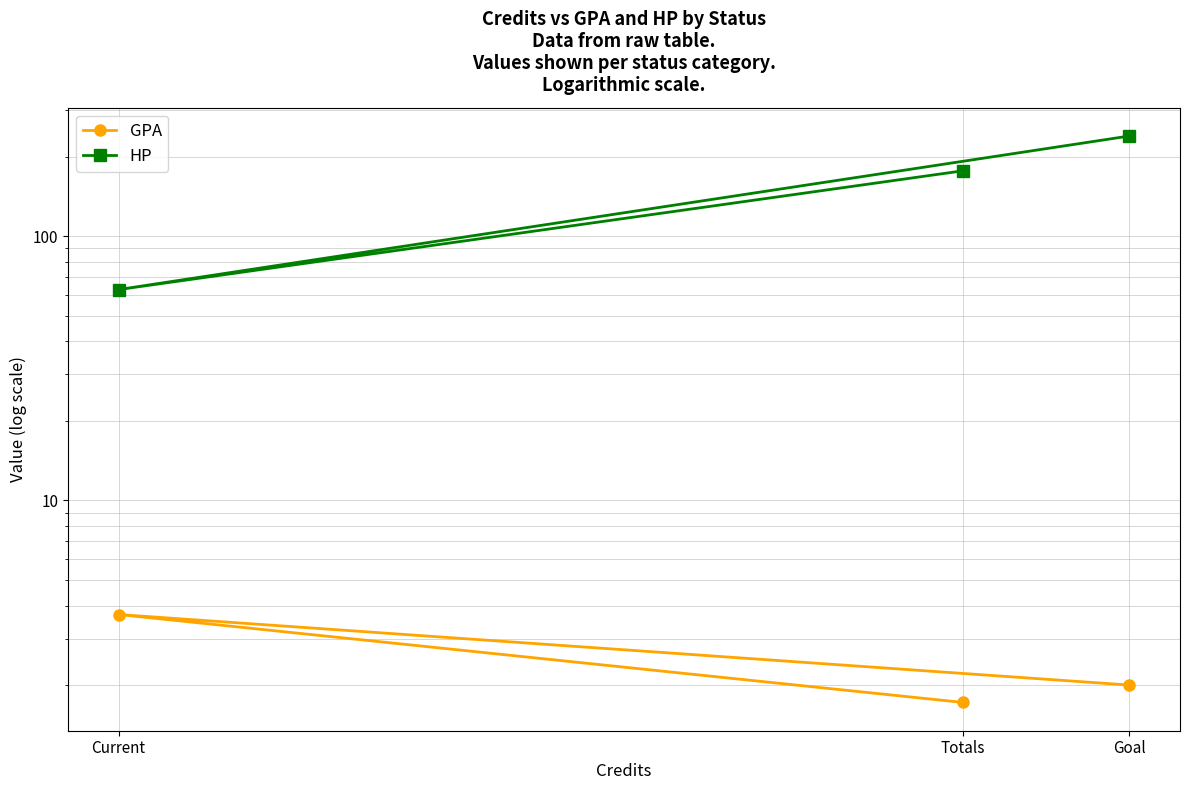

Between Goal and Current, which is larger?

Current